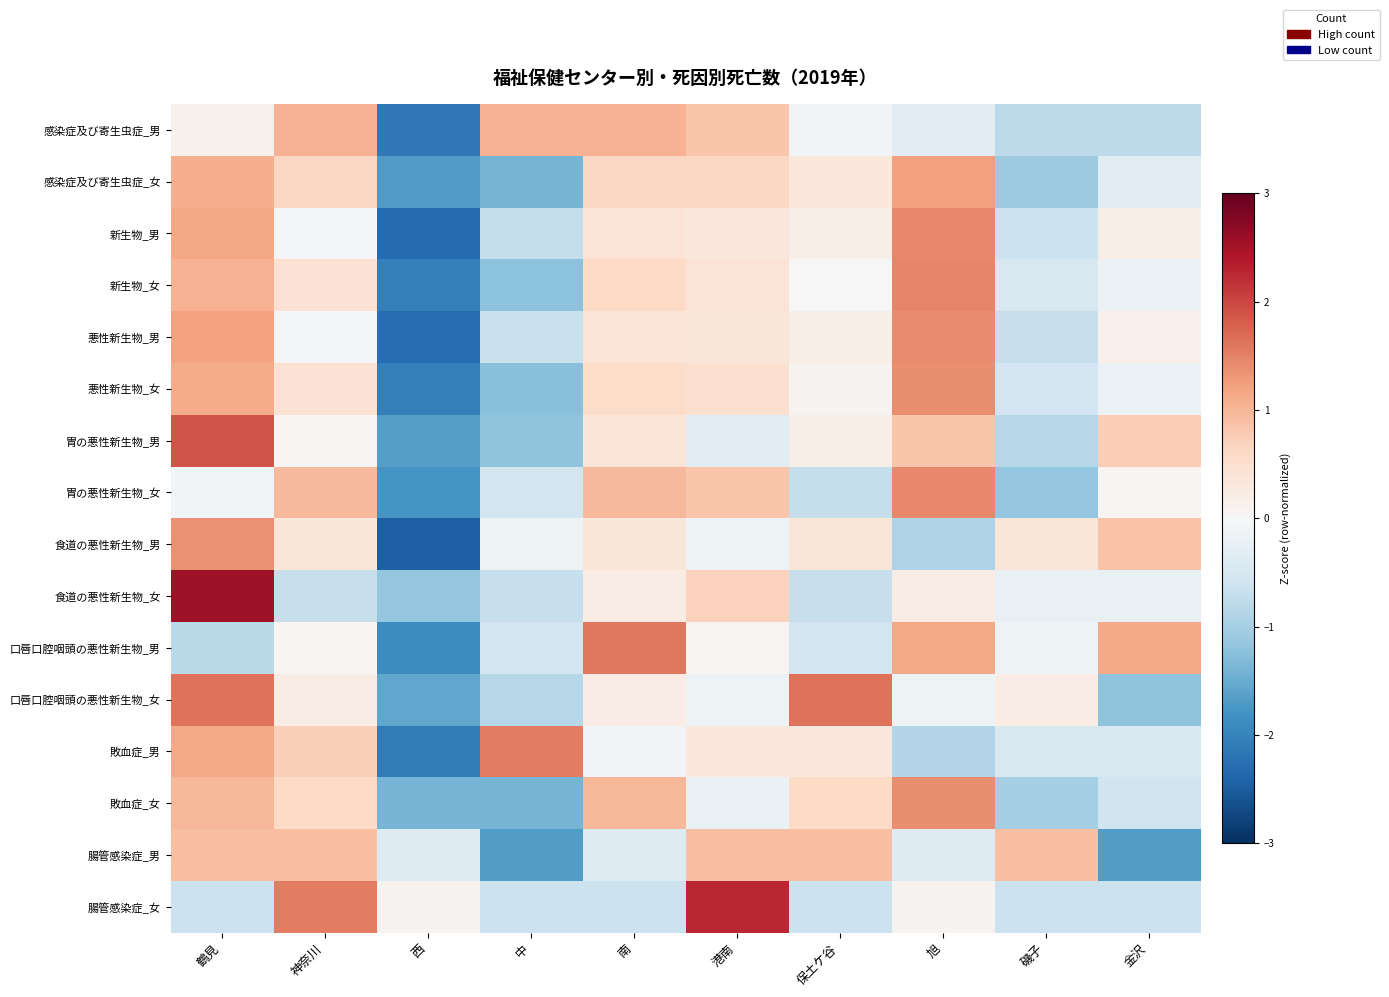

Which label corresponds to the smallest value in the chart?

西